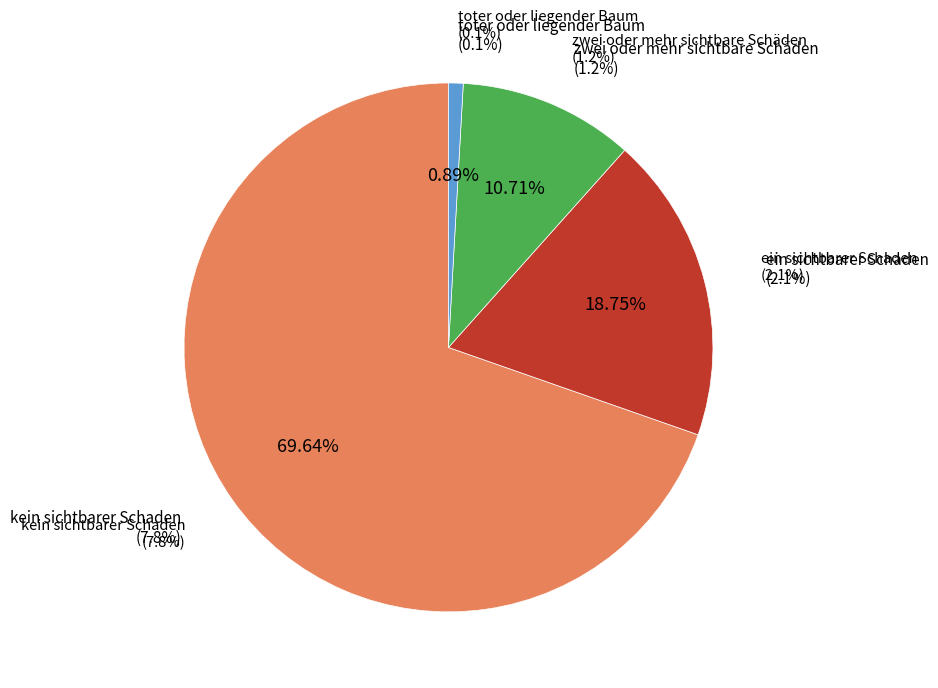

To the nearest percent, what is the difference between the toter oder liegender Baum and ein sichtbarer Schaden slice percentages?

18%